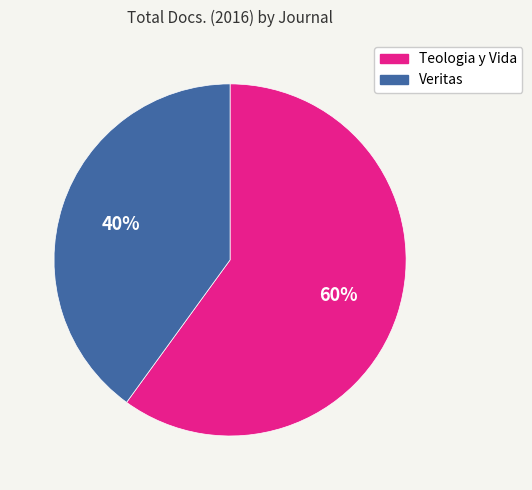

The Veritas slice represents 40% of the pie. True or false?

True